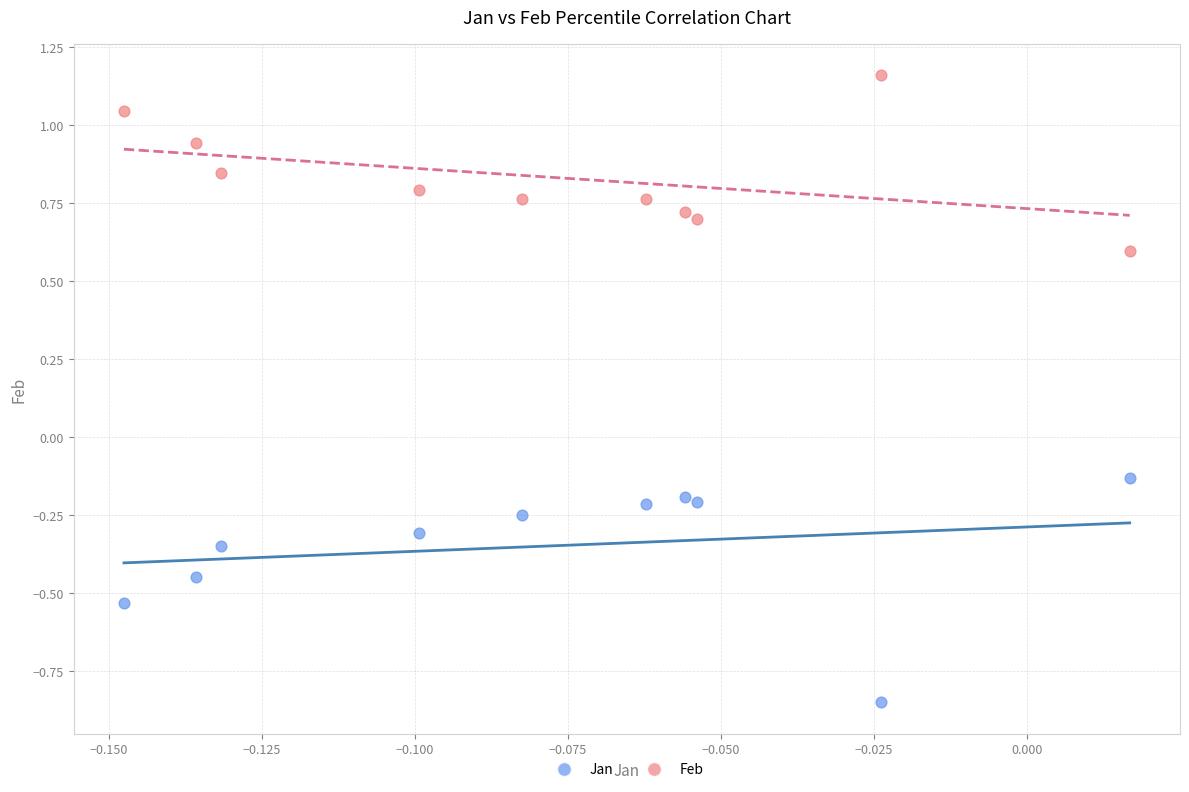

What are all the series names shown in the legend?

Jan, Feb